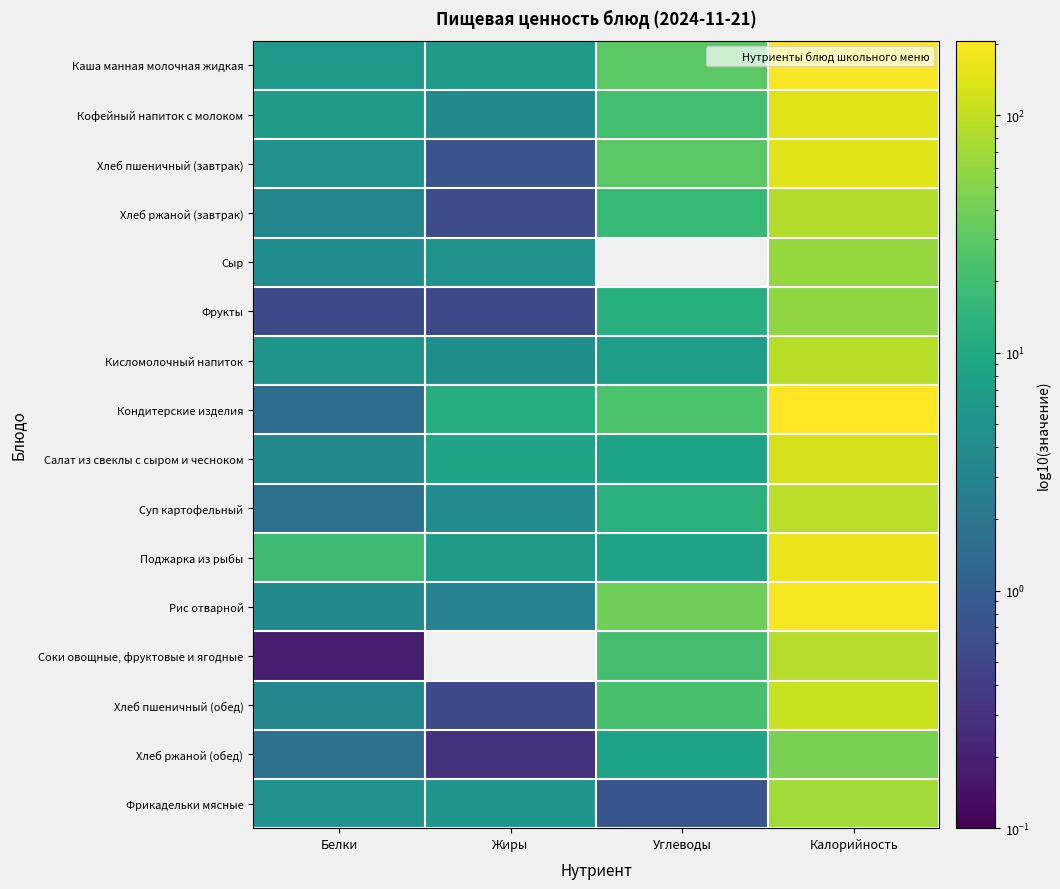

Rank the series by their maximum value, from lowest to highest.

Хлеб ржаной (обед), Фрукты, Сыр, Фрикадельки мясные, Хлеб ржаной (завтрак), Соки овощные, фруктовые и ягодные, Кисломолочный напиток, Суп картофельный, Хлеб пшеничный (обед), Салат из свеклы с сыром и чесноком, Кофейный напиток с молоком, Хлеб пшеничный (завтрак), Поджарка из рыбы, Рис отварной, Каша манная молочная жидкая, Кондитерские изделия